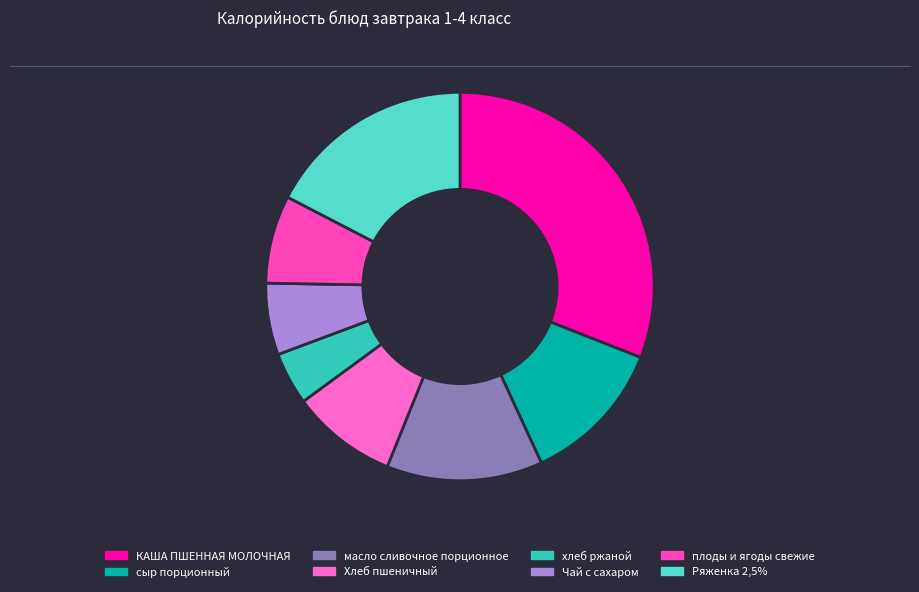

How many segments does this pie chart have?

8